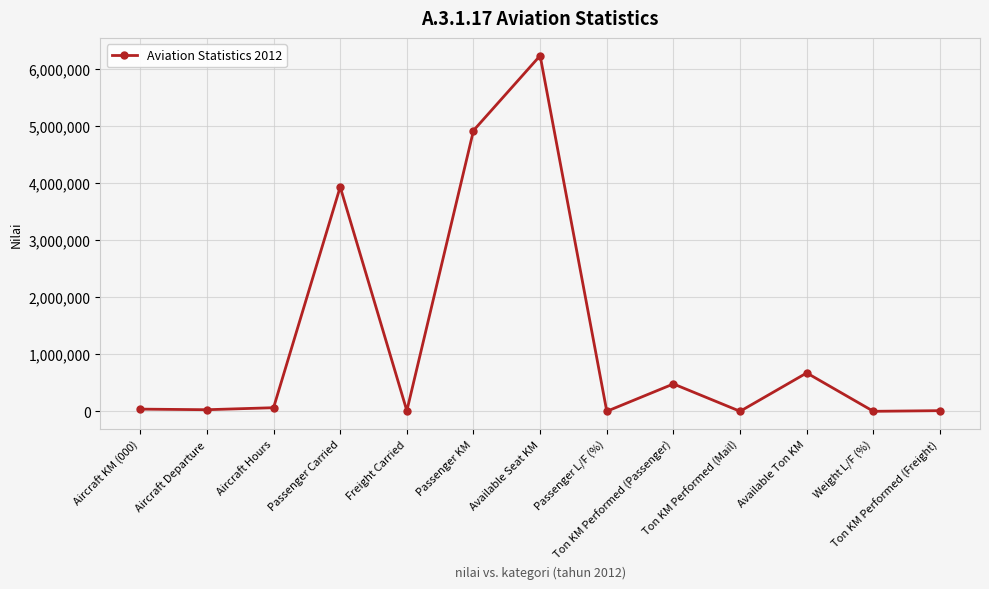

True or false: there are more than 2 points higher than both neighbors.

True